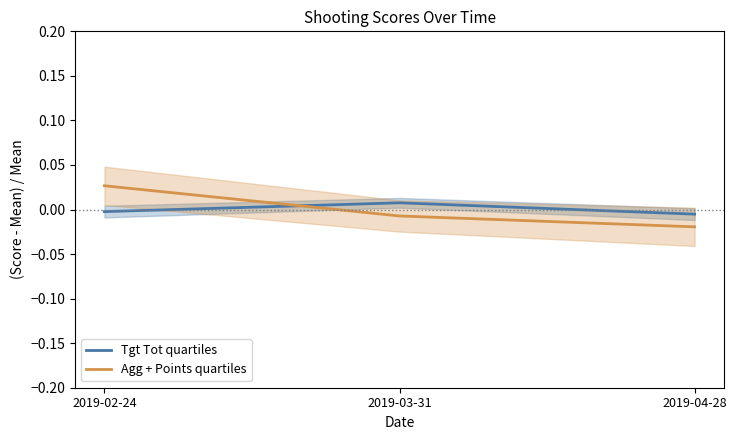

What position from the right is 2019-04-28?

1